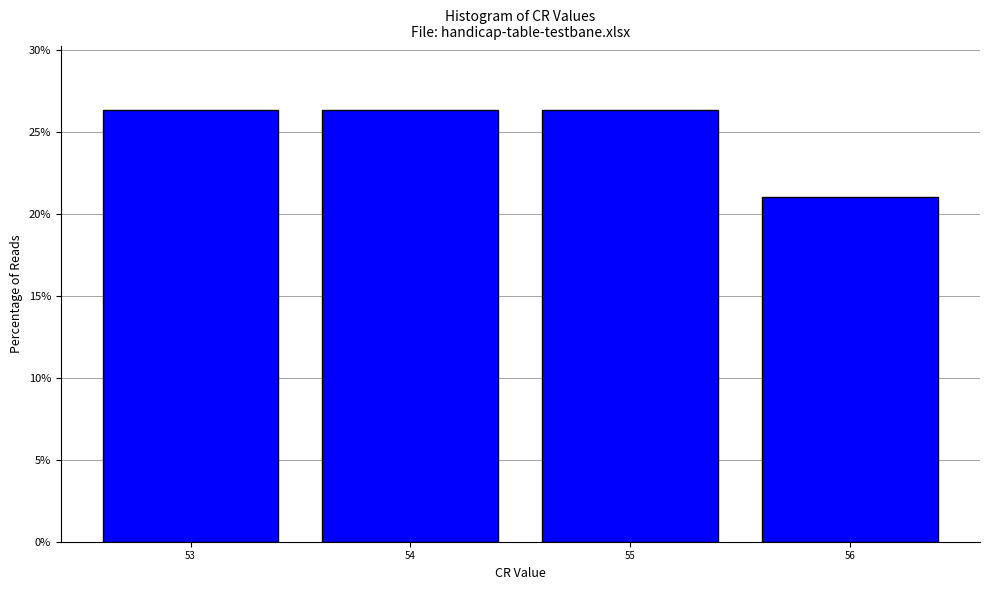

Reading left to right, list all the values displayed in this chart.

53=26.3	54=26.3	55=26.3	56=21.1